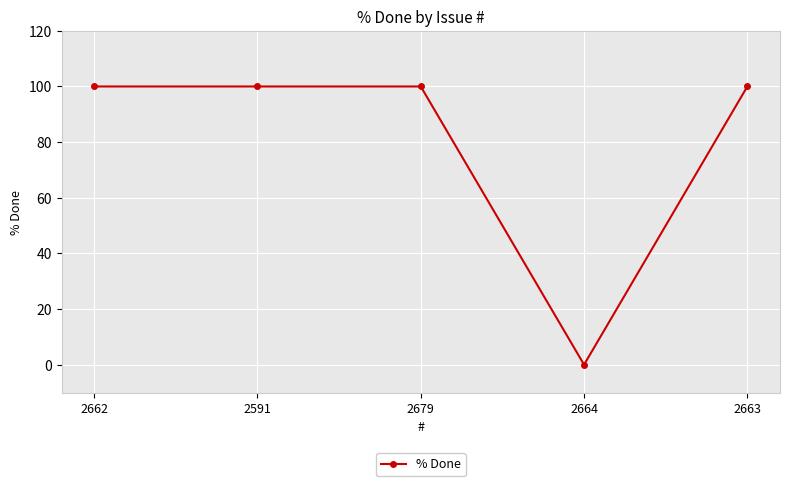

Reading right to left, list all the values displayed in this chart.

2663=100	2664=0	2679=100	2591=100	2662=100